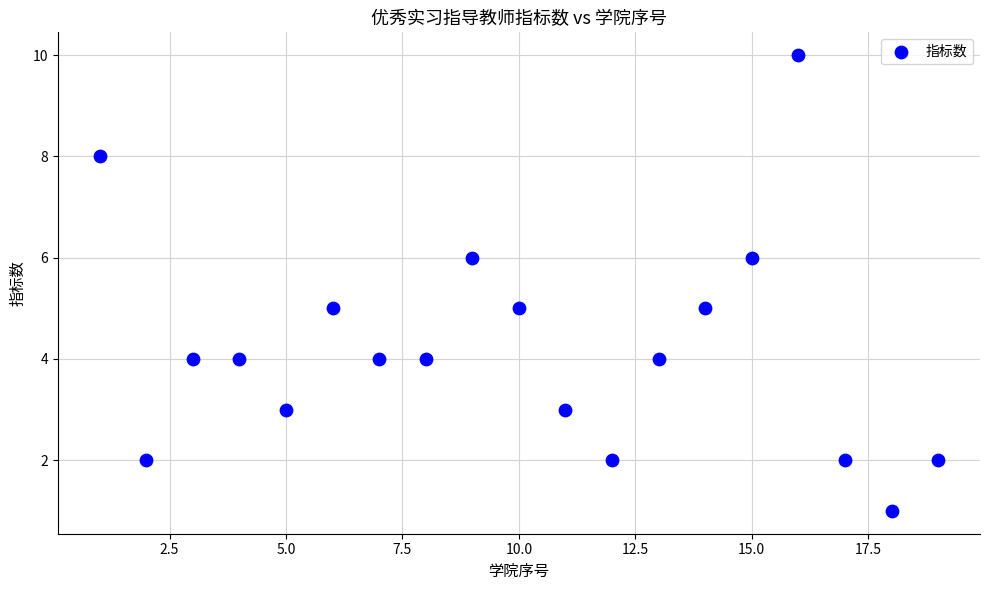

What is the range of Y values (max minus min)?

9